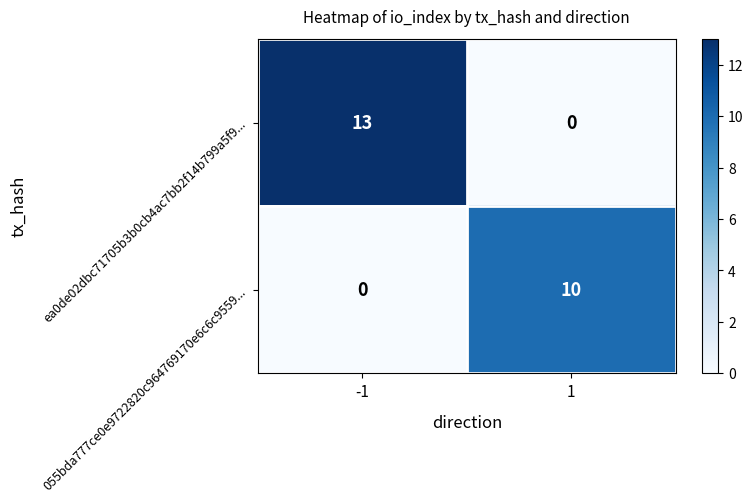

Which series has the largest total across all categories?

ea0de02dbc71705b3b0cb4ac7bb2f14b799a5f9...